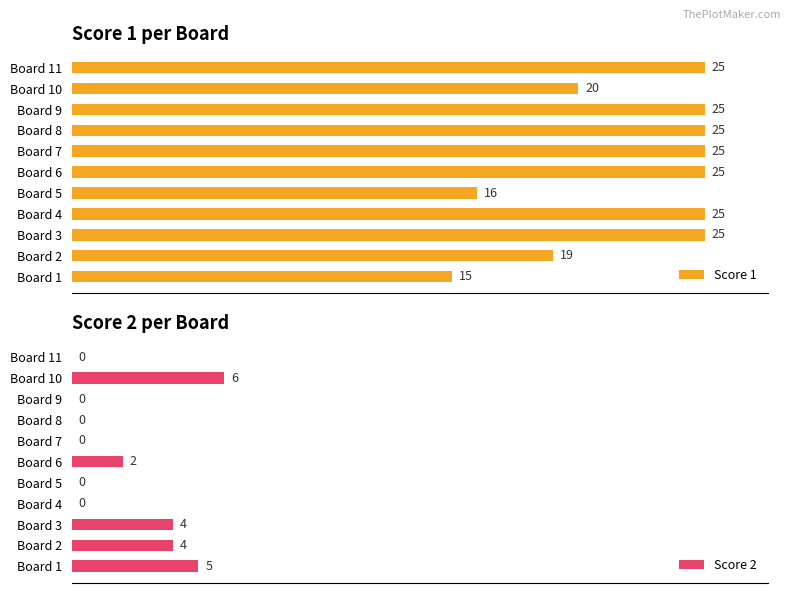

What is the sum of the Score 1 values at Board 3 and Board 10?

45